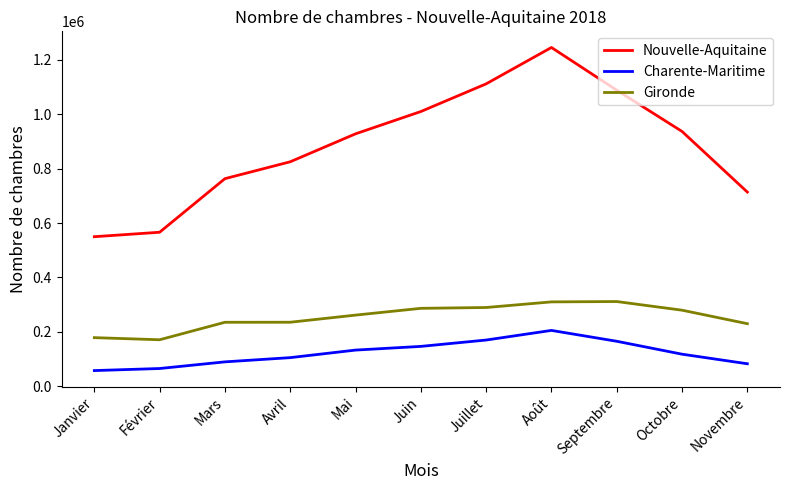

True or false: Nouvelle-Aquitaine has a value of 1088707 at Septembre.

True